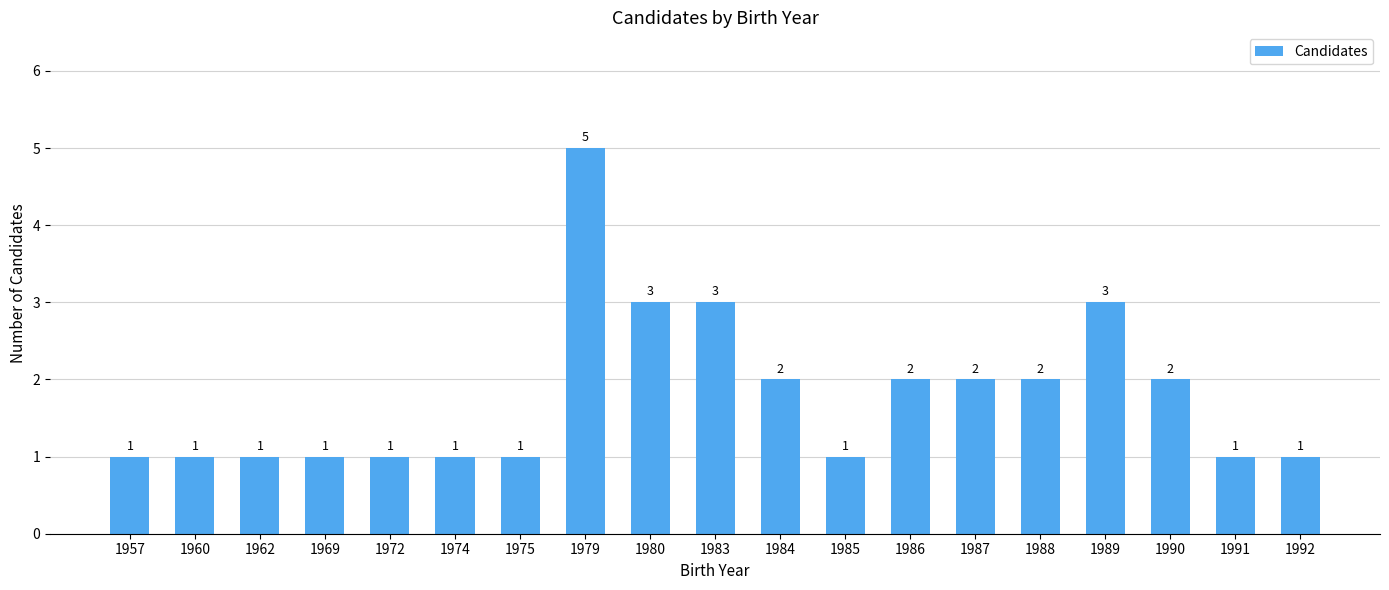

What is the difference between the maximum and second lowest values?

4